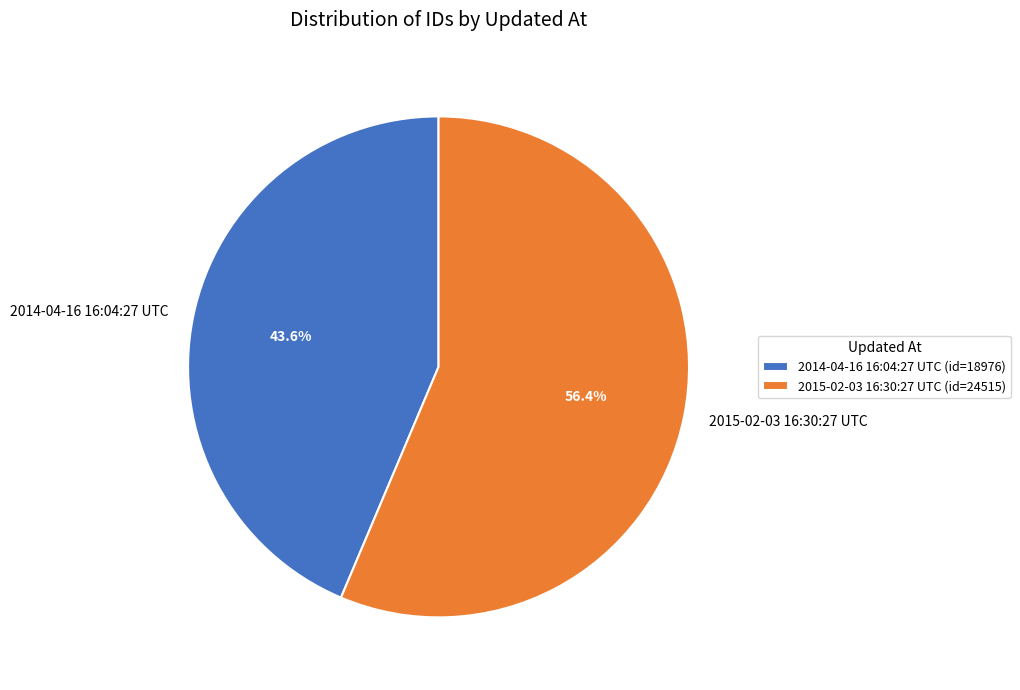

To the nearest percent, what is the difference between the largest and smallest slice percentages?

13%